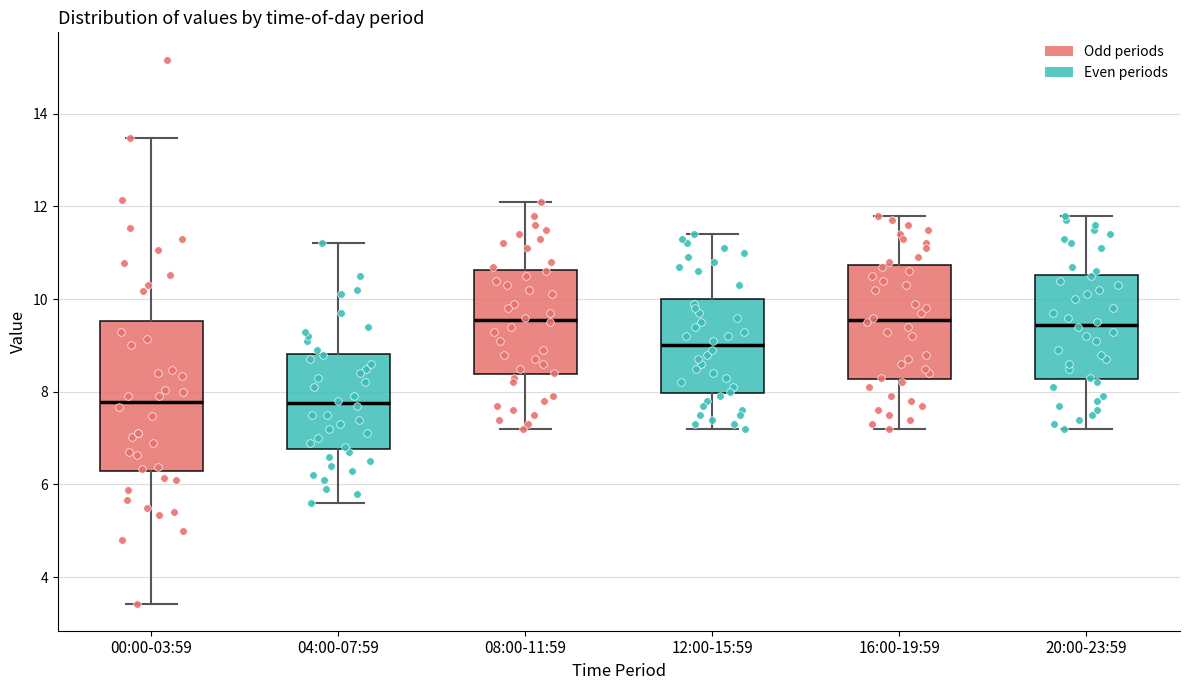

Where does the median line of the box for 00:00-03:59 sit on the y-axis? The values are not printed on the chart, so give them approximately, as read against the axis.

7.8